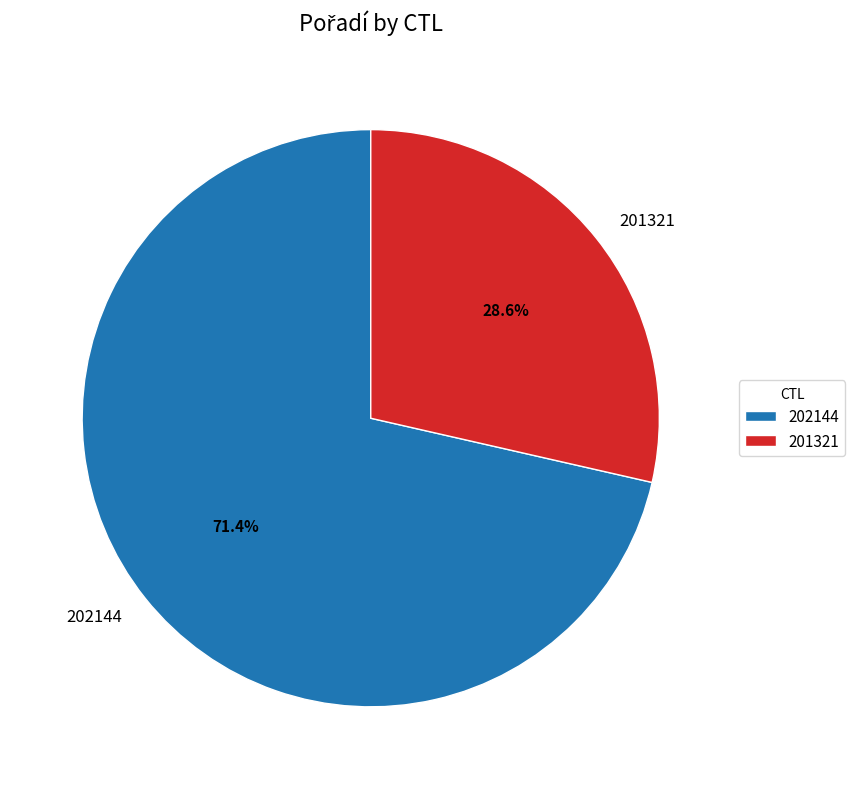

Is there a majority slice in this chart?

Yes